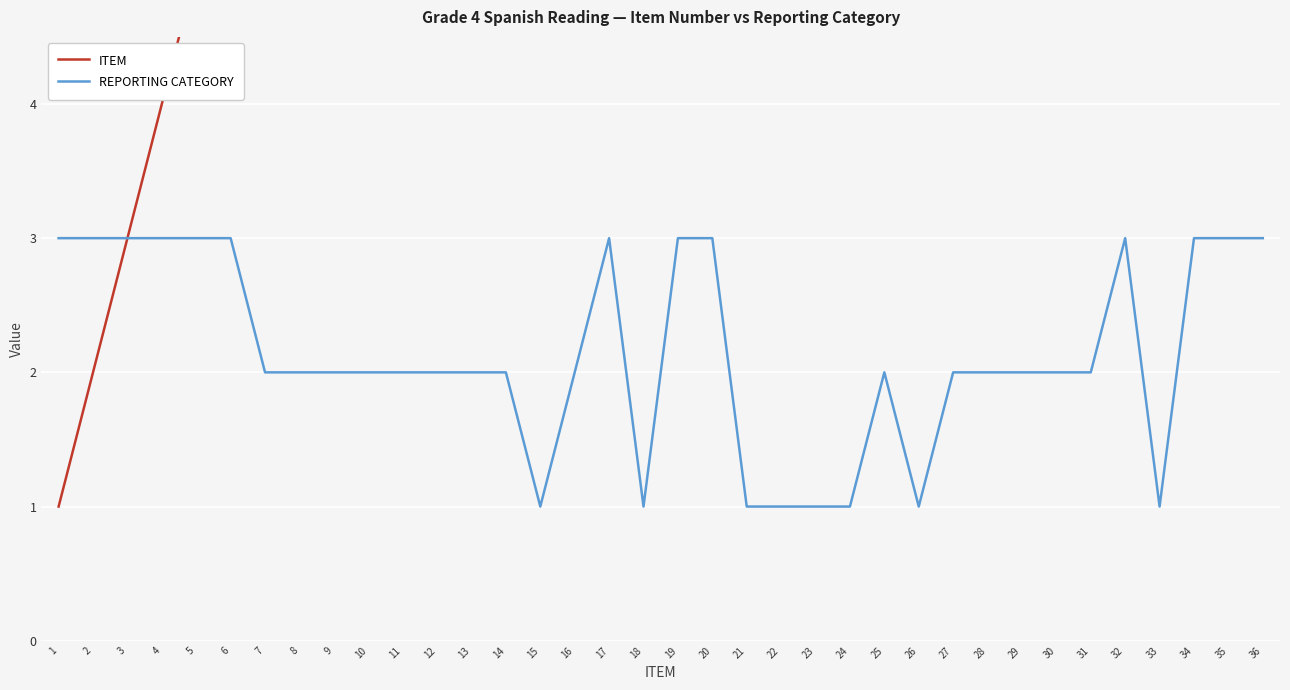

How many data points in ITEM are less than 19?

18